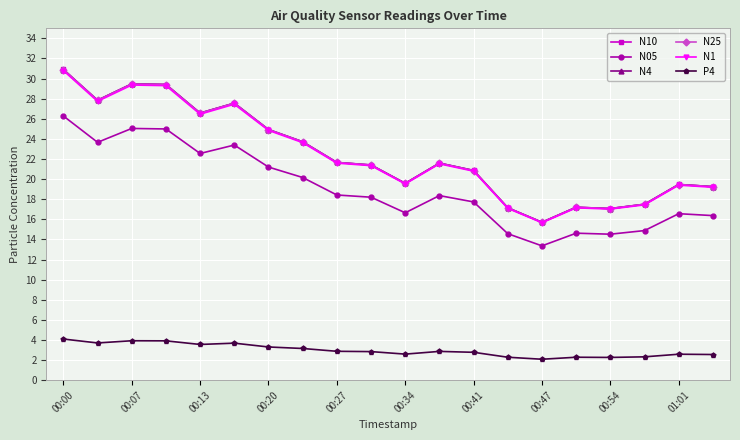

At how many categories does at least one series exceed 7?

20